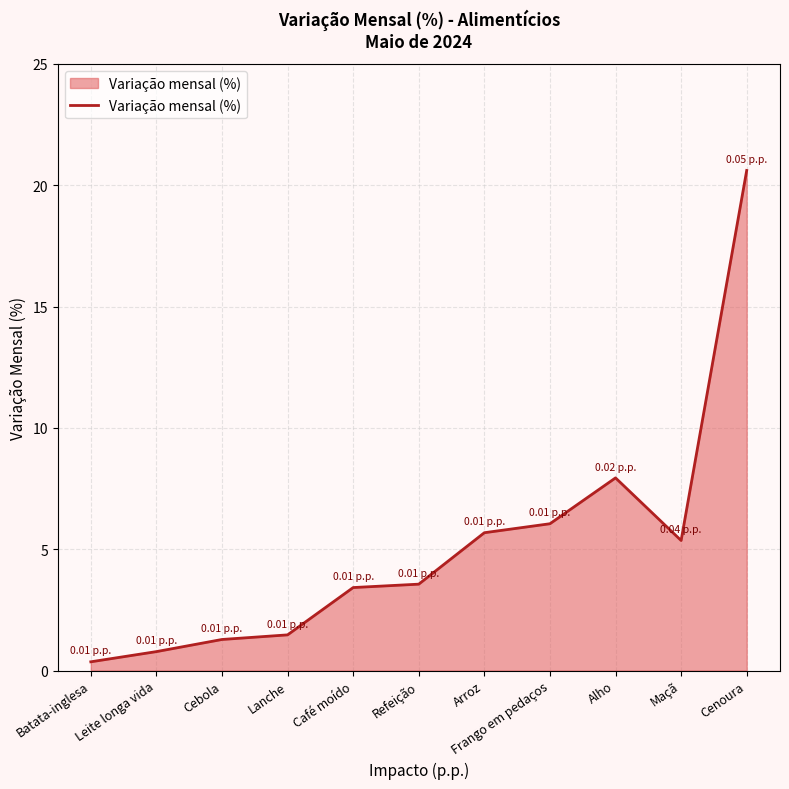

What is the average value?

5.1